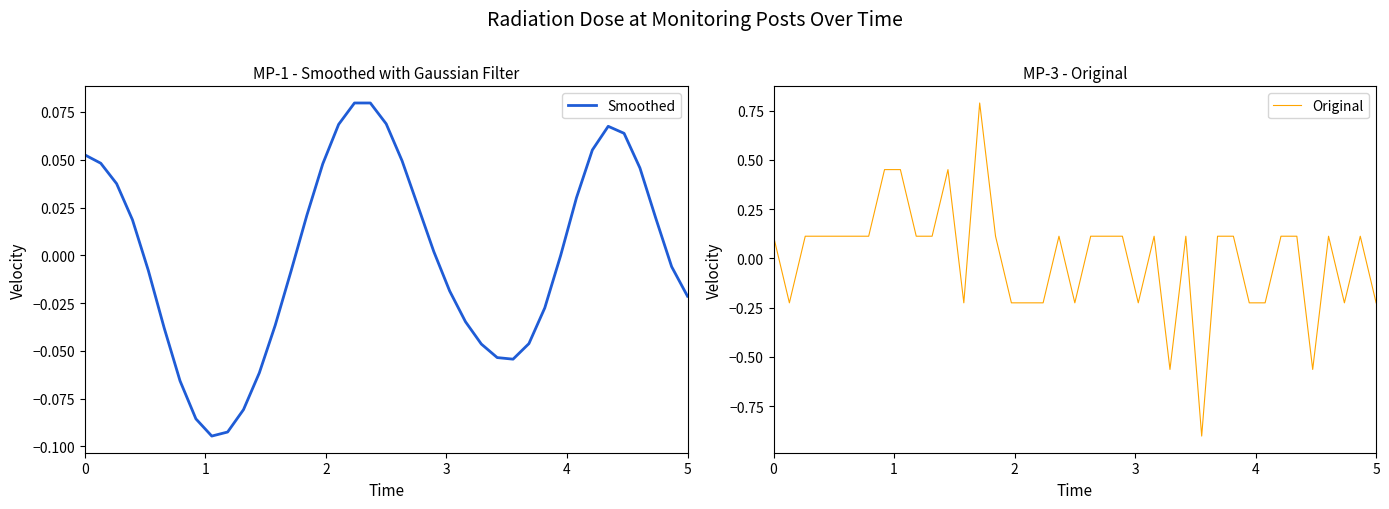

What is the lowest value of the Original series?

-0.9